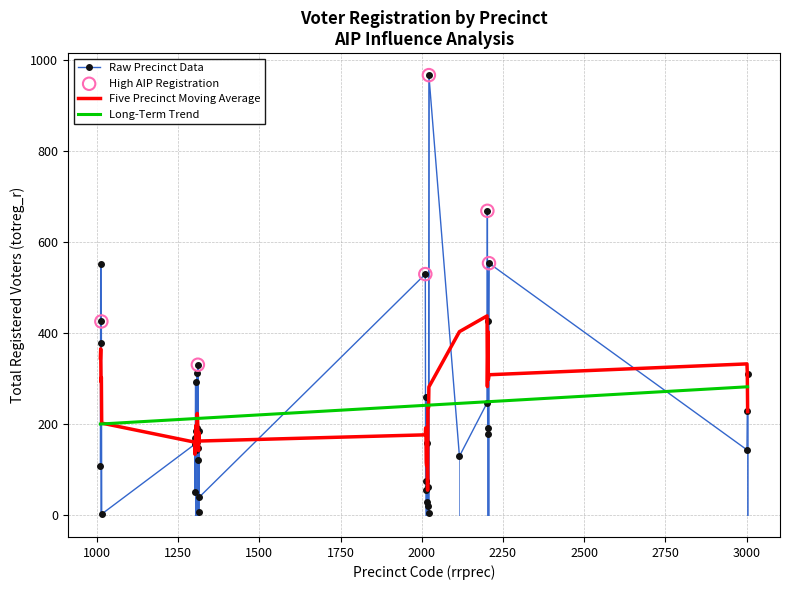

Which series has the widest spread of values?

Raw Precinct Data